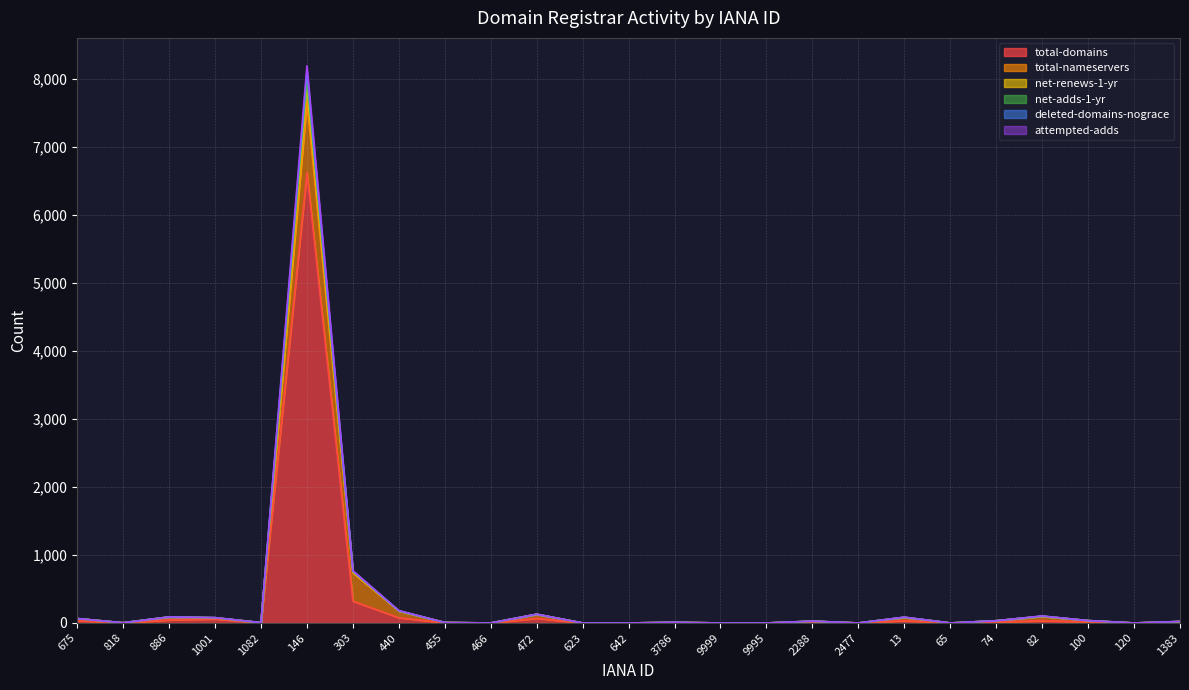

Is the value of net-adds-1-yr at 440 greater than the value of net-renews-1-yr at 82?

Yes